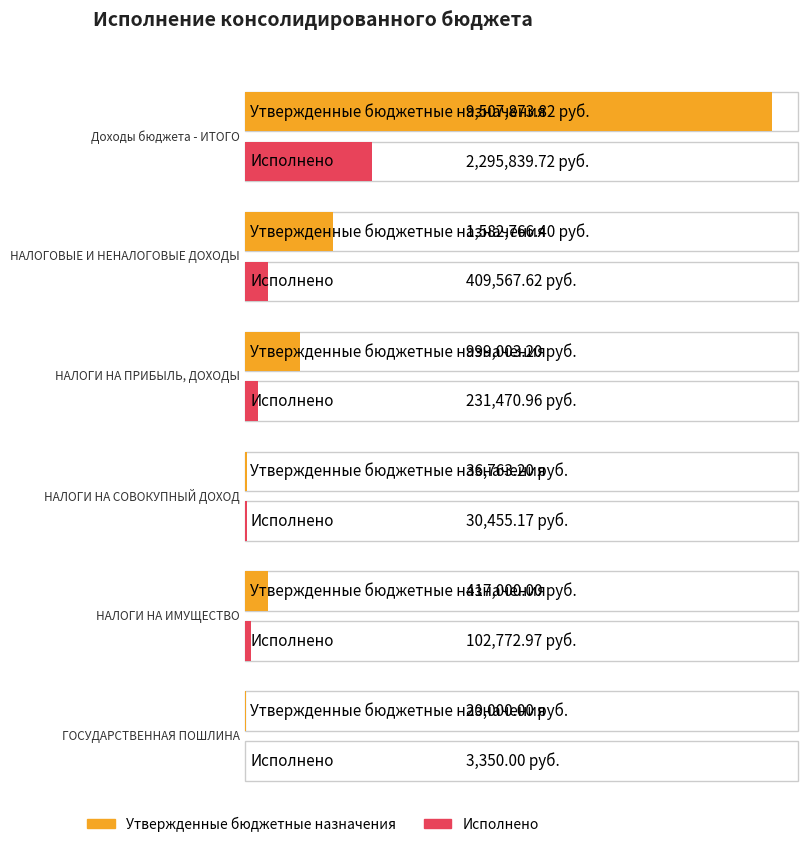

True or false: Исполнено has a value of 2295839.7 at Доходы бюджета - ИТОГО.

True